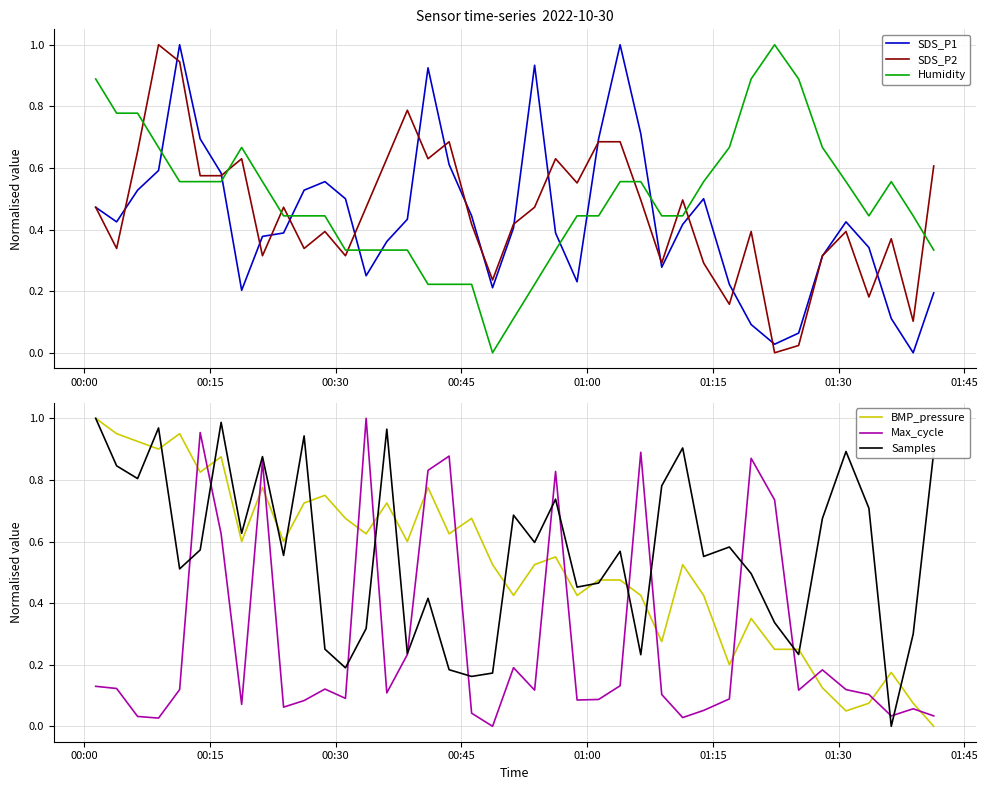

How many intersections are there between Max_cycle and BMP_pressure?

17